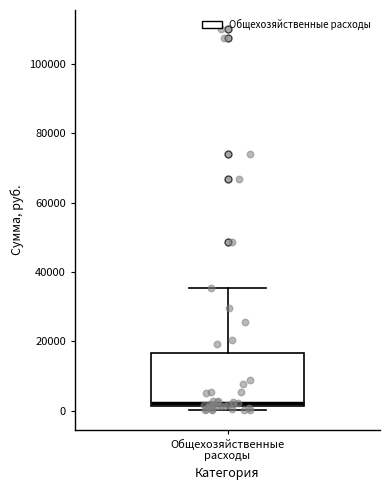

Read this box plot against the y-axis: the position of the median line, the range covered by the box, and the ends of both whiskers. The values are not printed on the chart, so give them approximately, as read against the axis.

median 2000 (just above the box's lower edge), box 2000 to 16000, whiskers 0 to 36000